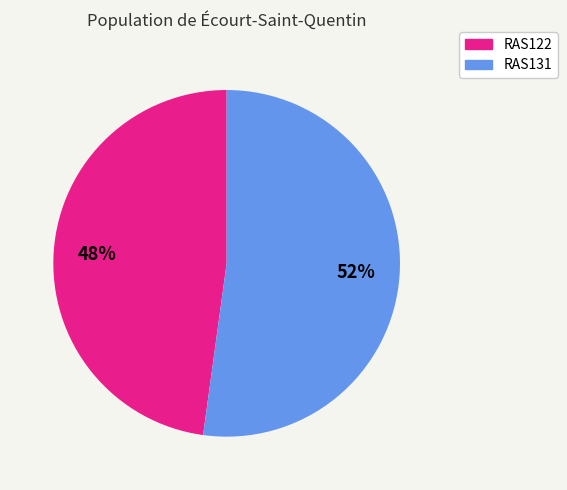

Does RAS131 represent more than half of the total?

Yes